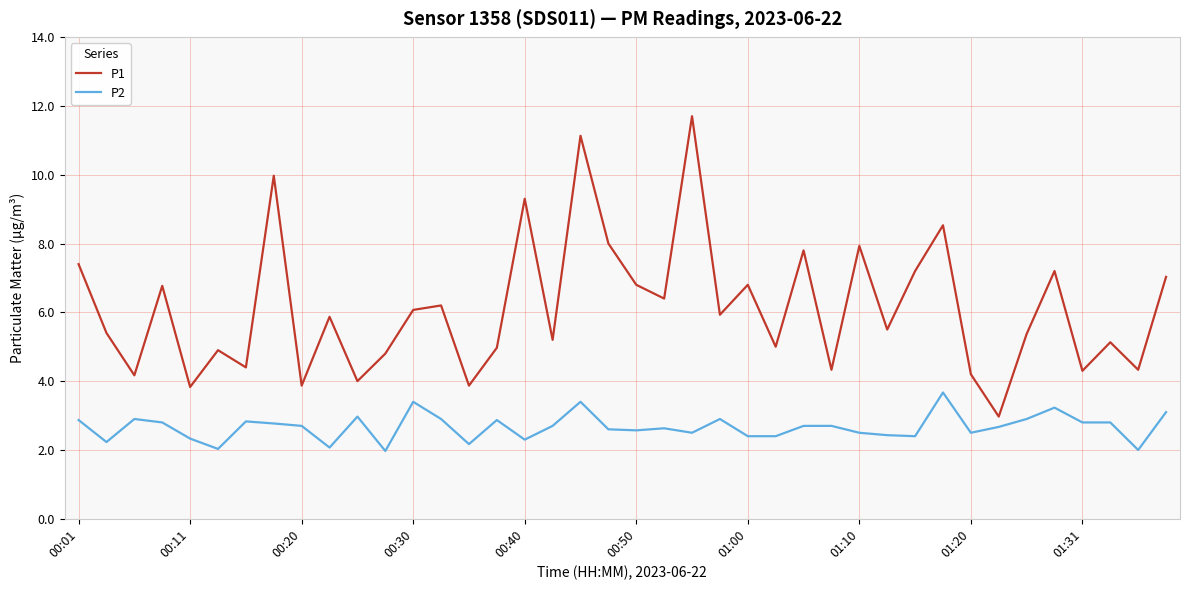

Rank the series by their maximum value, from highest to lowest.

P1, P2